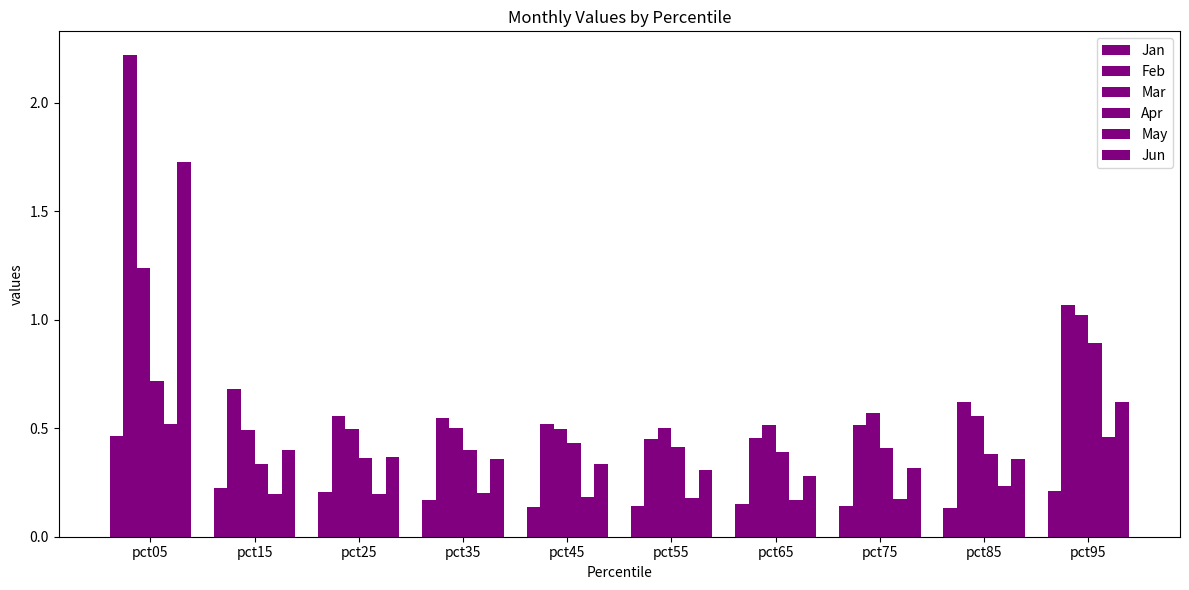

How many series are shown in this chart?

6